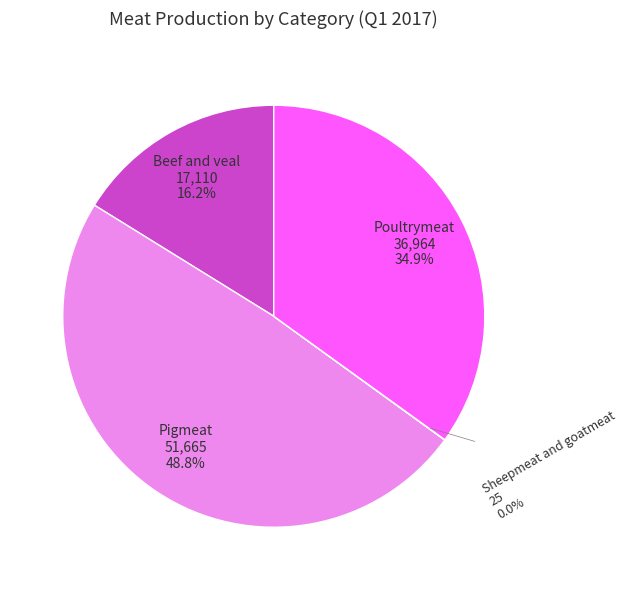

What percentage is NOT represented by Poultrymeat?

65.1%